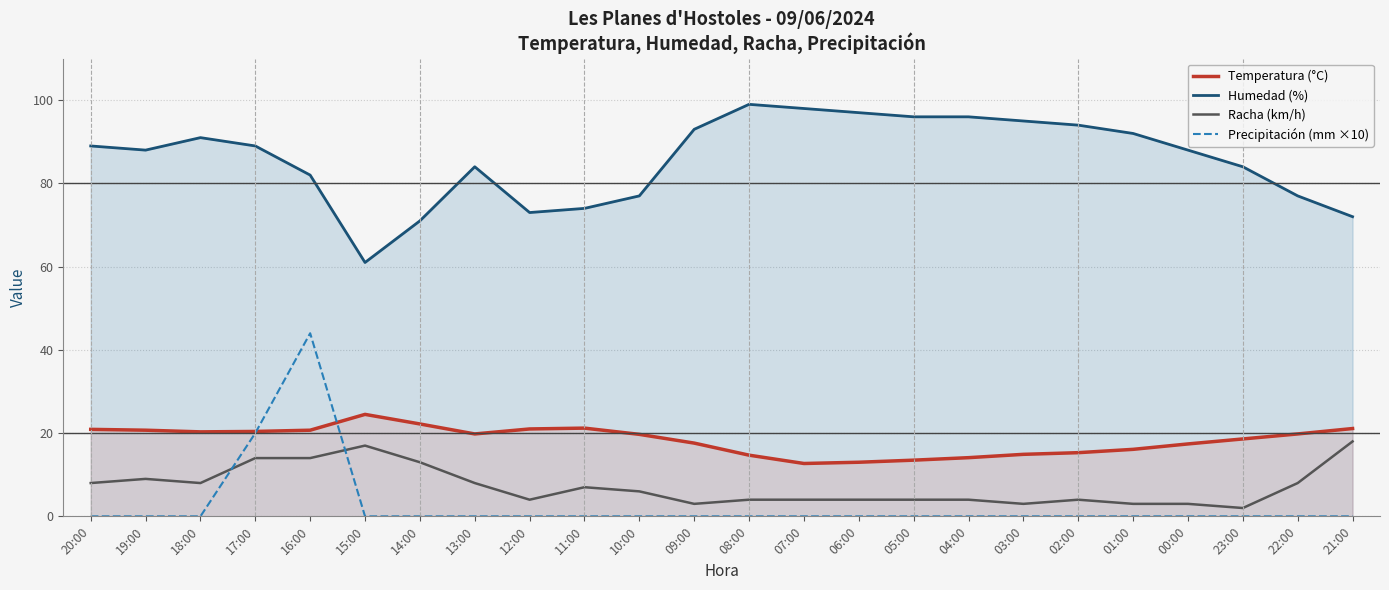

Where is the first local maximum for Precipitación (mm ×10)?

16:00